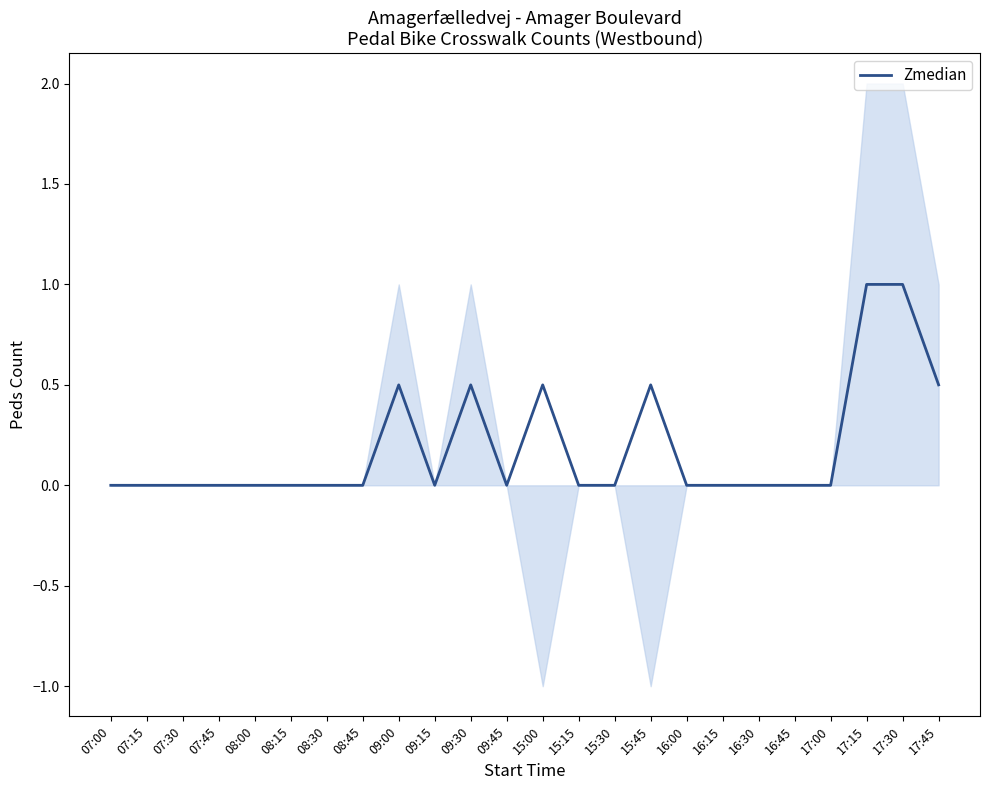

At which category does the chart reach its peak across all series?

17:15